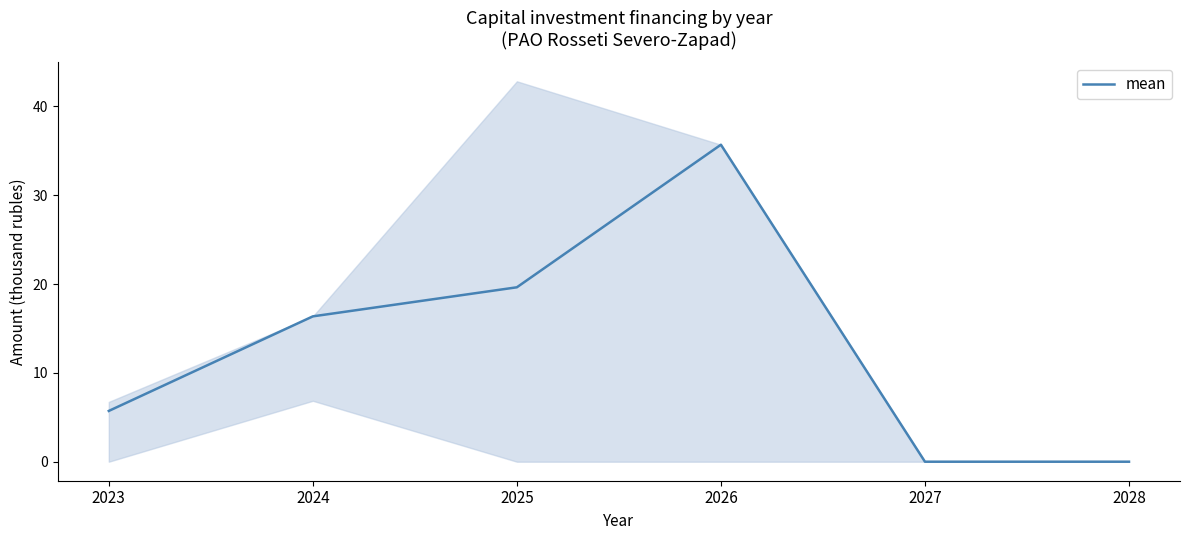

Where is the data nearest to the value 17?

2024